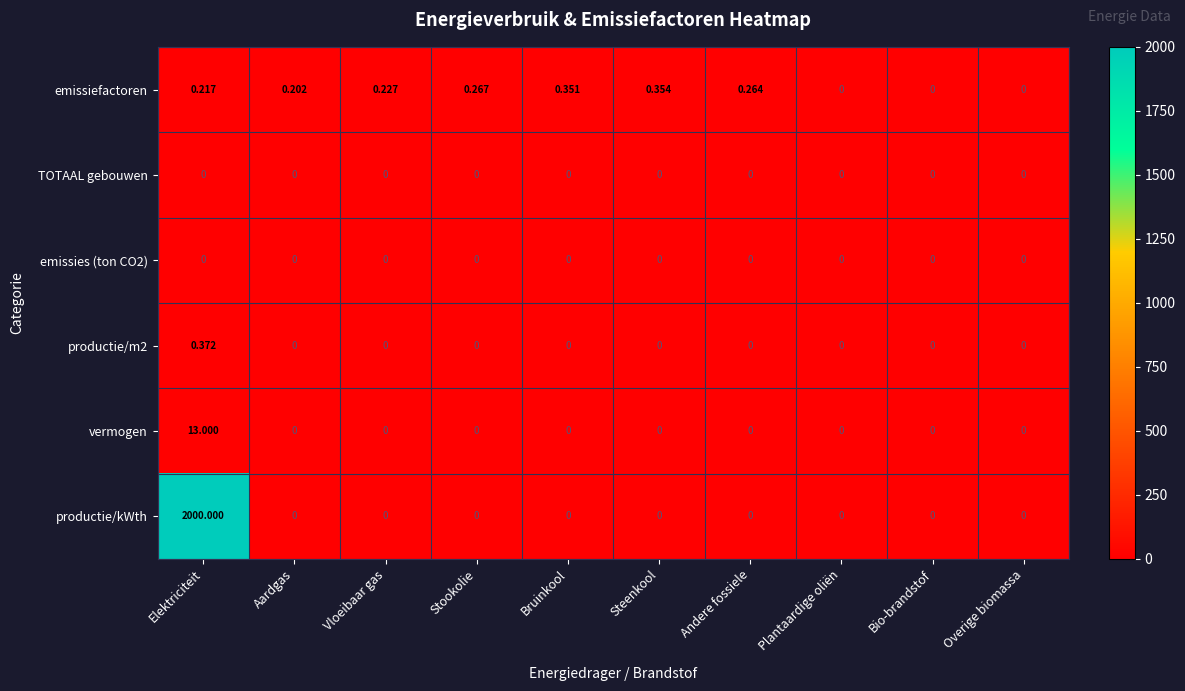

At which category is the sum across all series the highest?

Elektriciteit